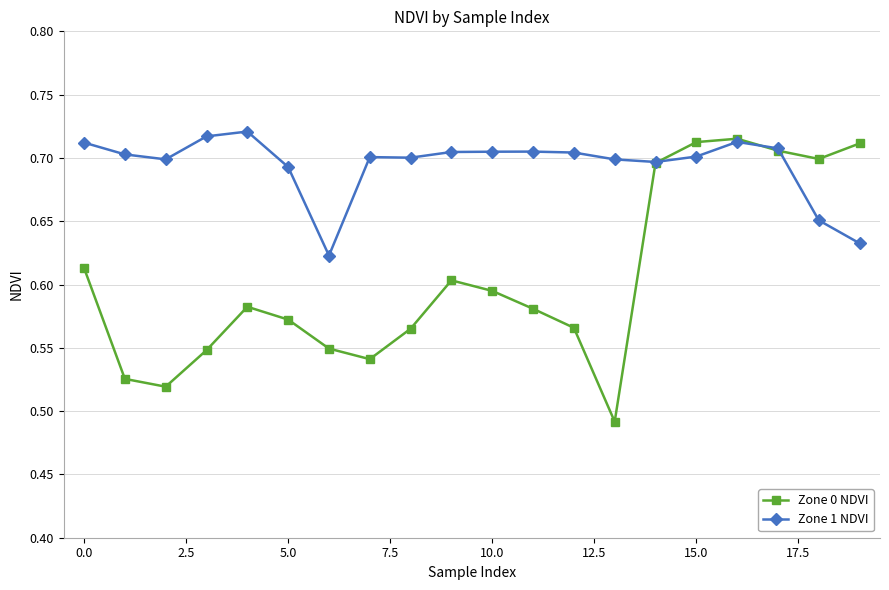

How many lines are shown in the chart?

2